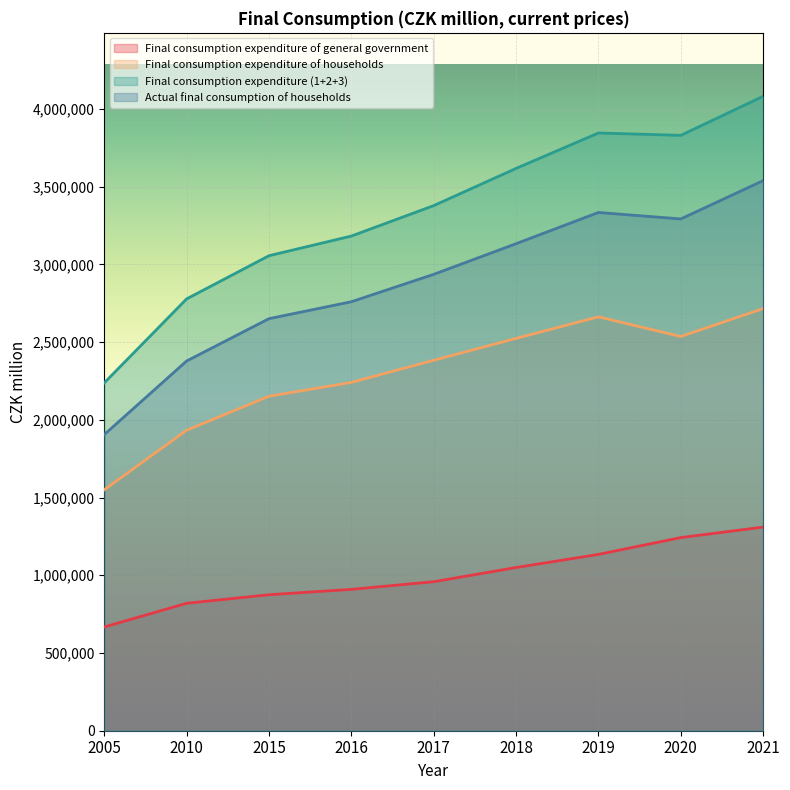

What is the maximum value for Final consumption expenditure (1+2+3)?

4081890